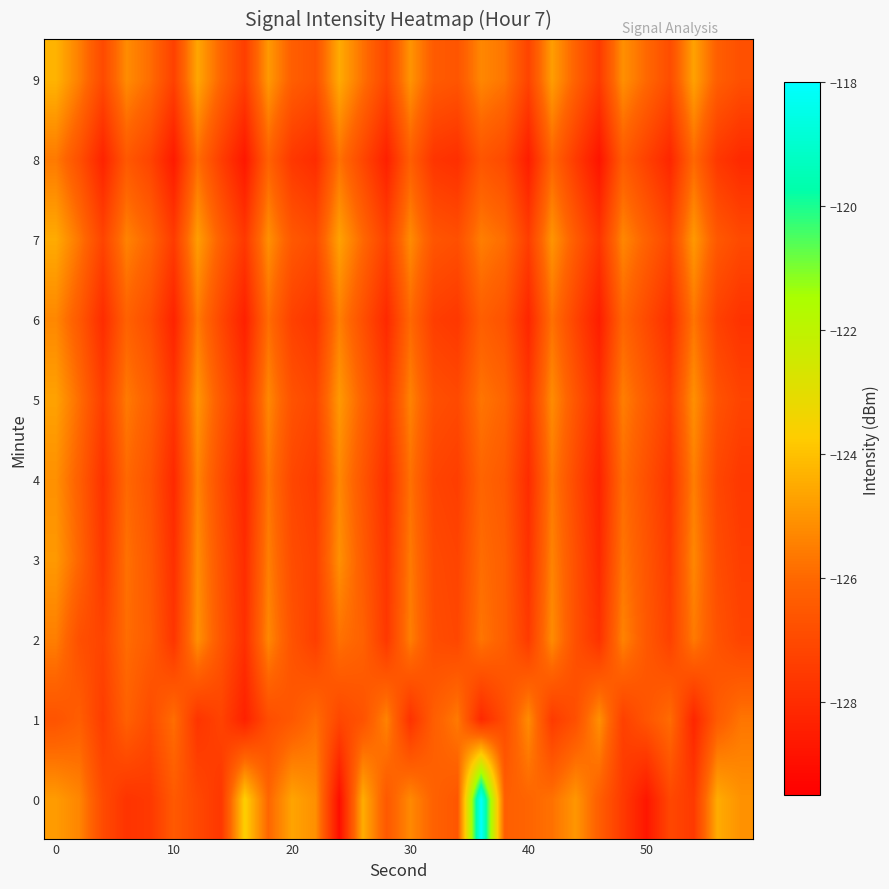

Count the number of categories in the chart.

30